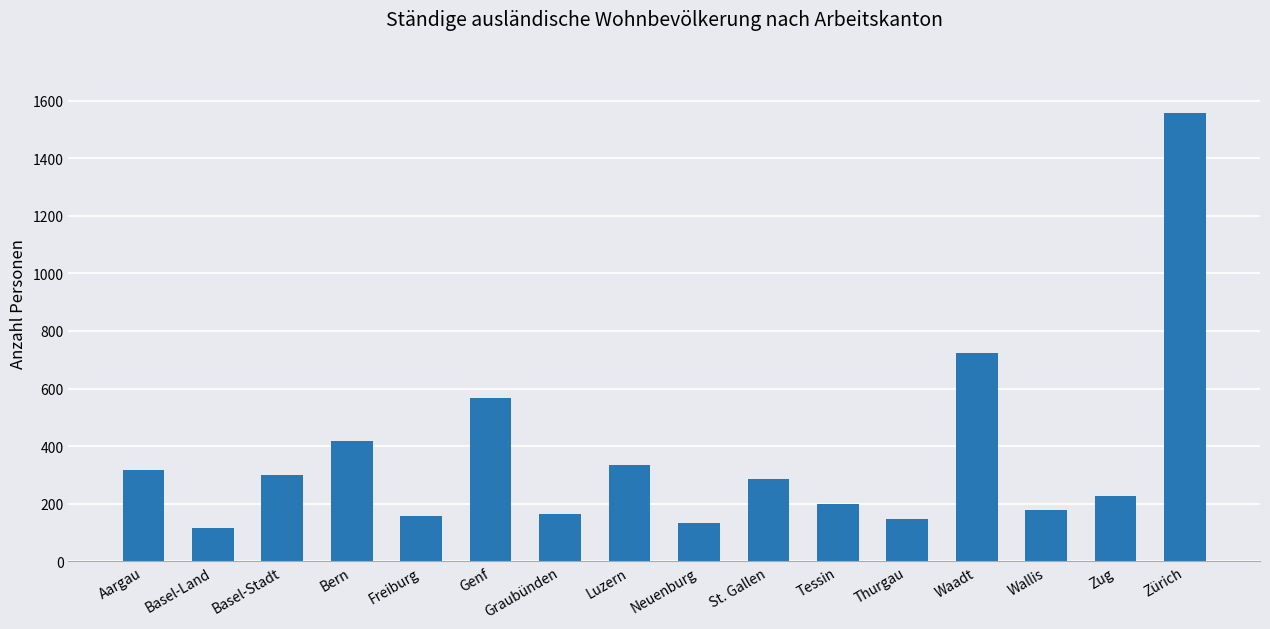

At which category does the chart reach its peak across all series?

Zürich